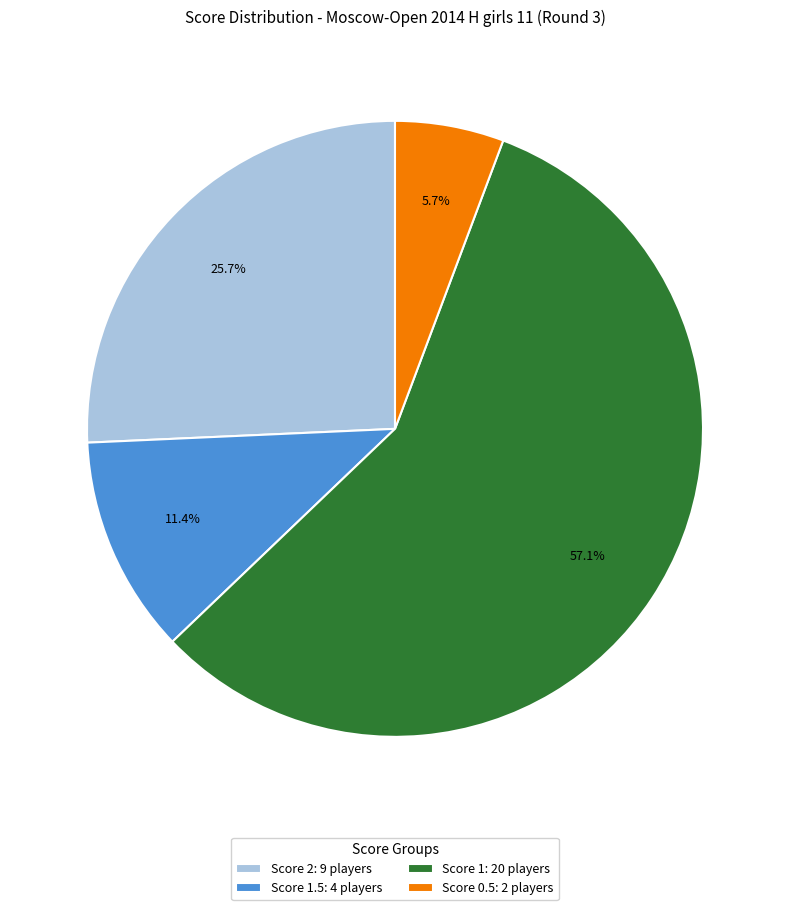

How many slices are in this pie chart?

4